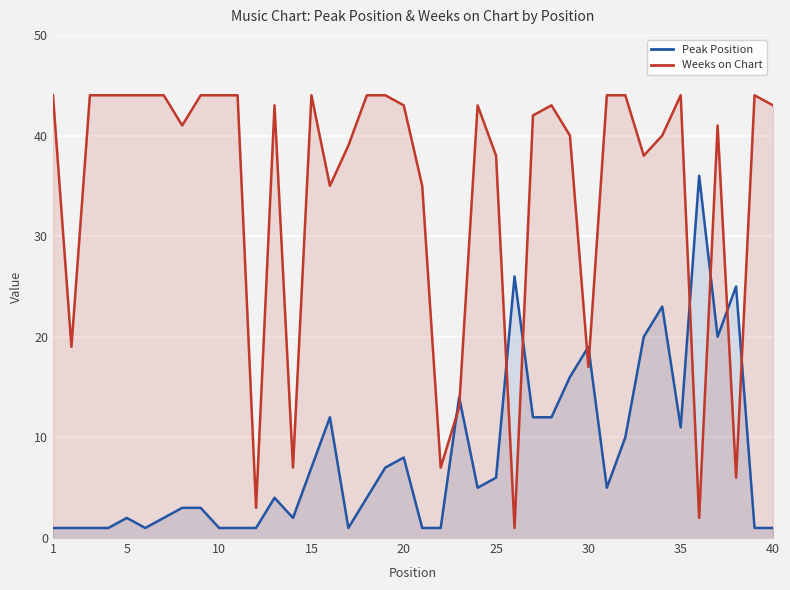

How many intersections are there between Weeks on Chart and Peak Position?

10